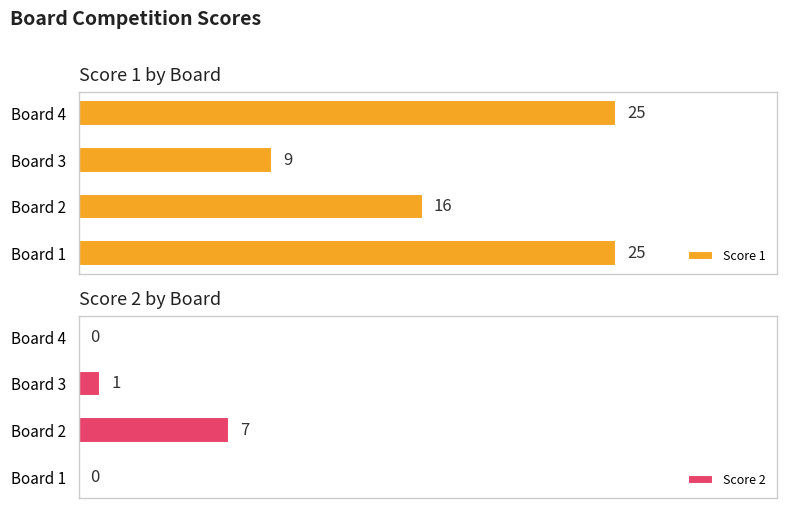

Reading left to right, list all the values displayed in this chart.

Score 1: 25	16	9	25
Score 2: 0	7	1	0